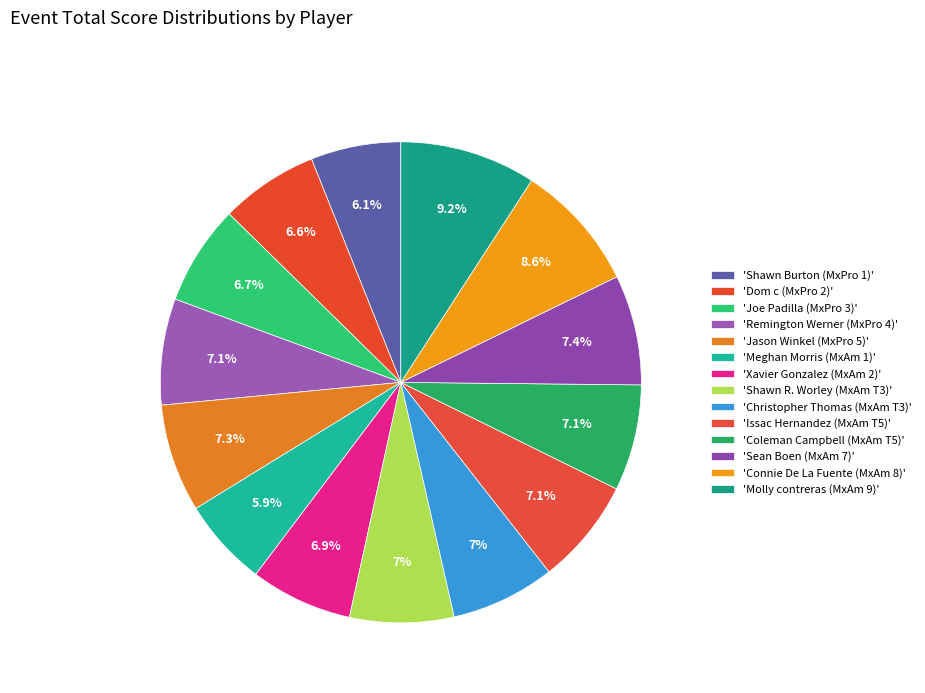

How many segments does this pie chart have?

14